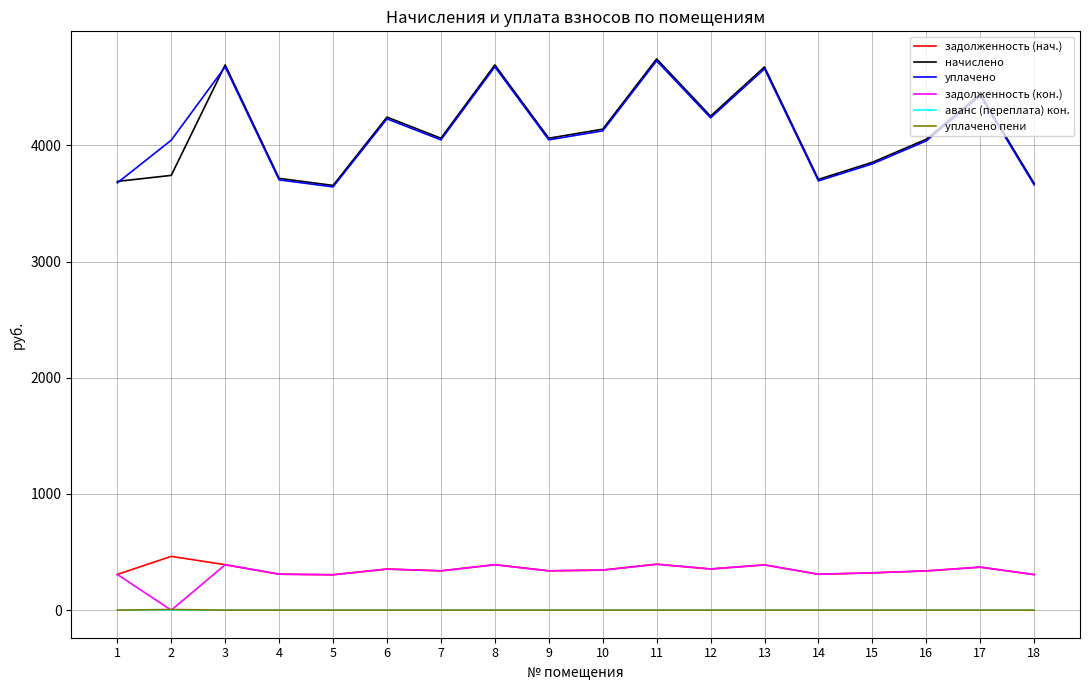

What is the difference between the highest and lowest values at 11?

4743.4